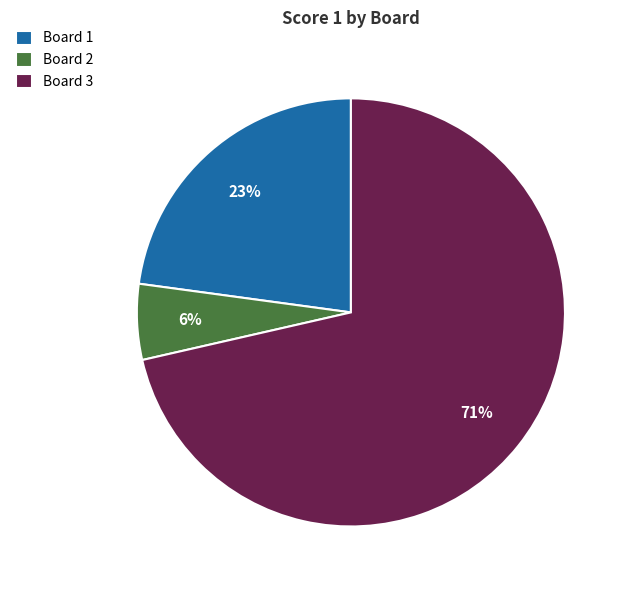

How many slices are in this pie chart?

3